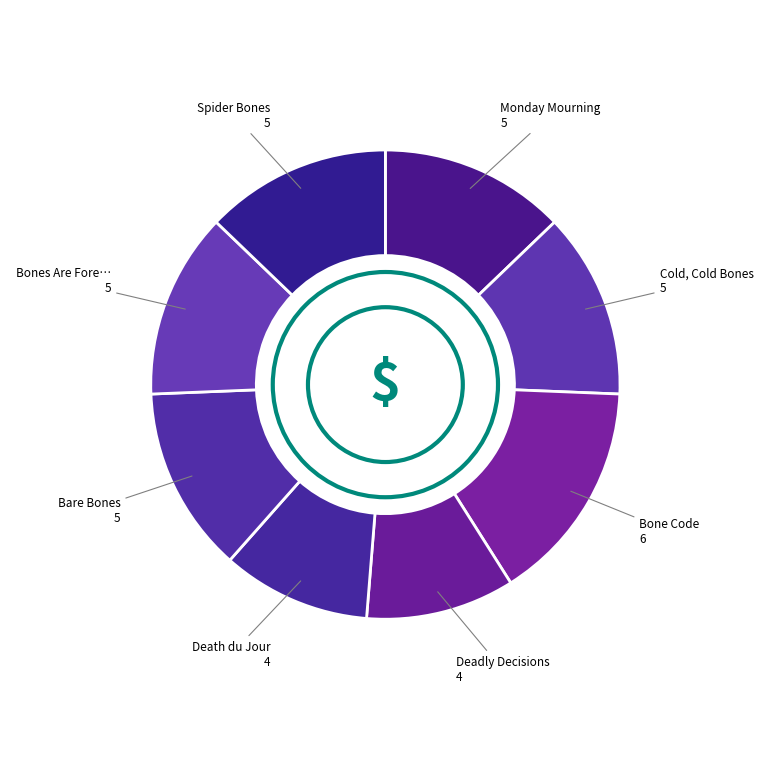

How many segments does this pie chart have?

8